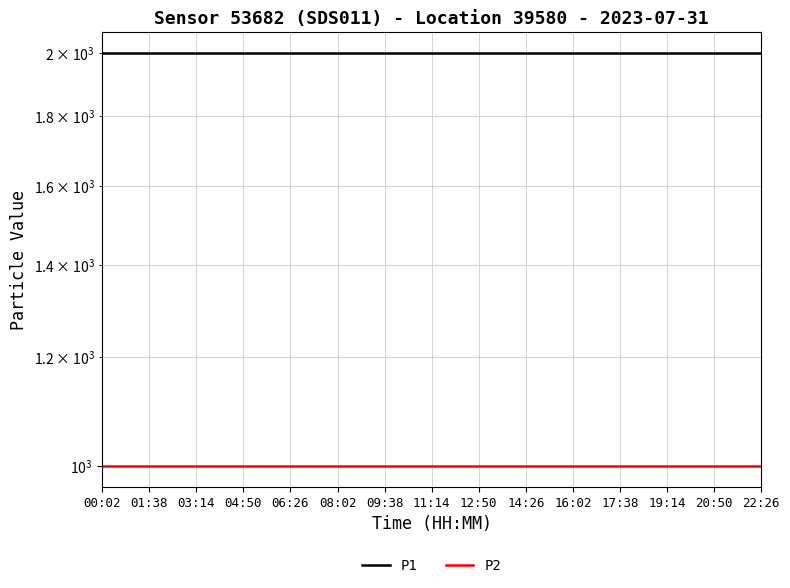

Reading right to left, extract all data points from this chart.

P1: 22:26=1999.9	20:50=1999.9	19:14=1999.9	17:38=1999.9	16:02=1999.9	14:26=1999.9	12:50=1999.9	11:14=1999.9	09:38=1999.9	08:02=1999.9	06:26=1999.9	04:50=1999.9	03:14=1999.9	01:38=1999.9	00:02=1999.9
P2: 22:26=999.9	20:50=999.9	19:14=999.9	17:38=999.9	16:02=999.9	14:26=999.9	12:50=999.9	11:14=999.9	09:38=999.9	08:02=999.9	06:26=999.9	04:50=999.9	03:14=999.9	01:38=999.9	00:02=999.9